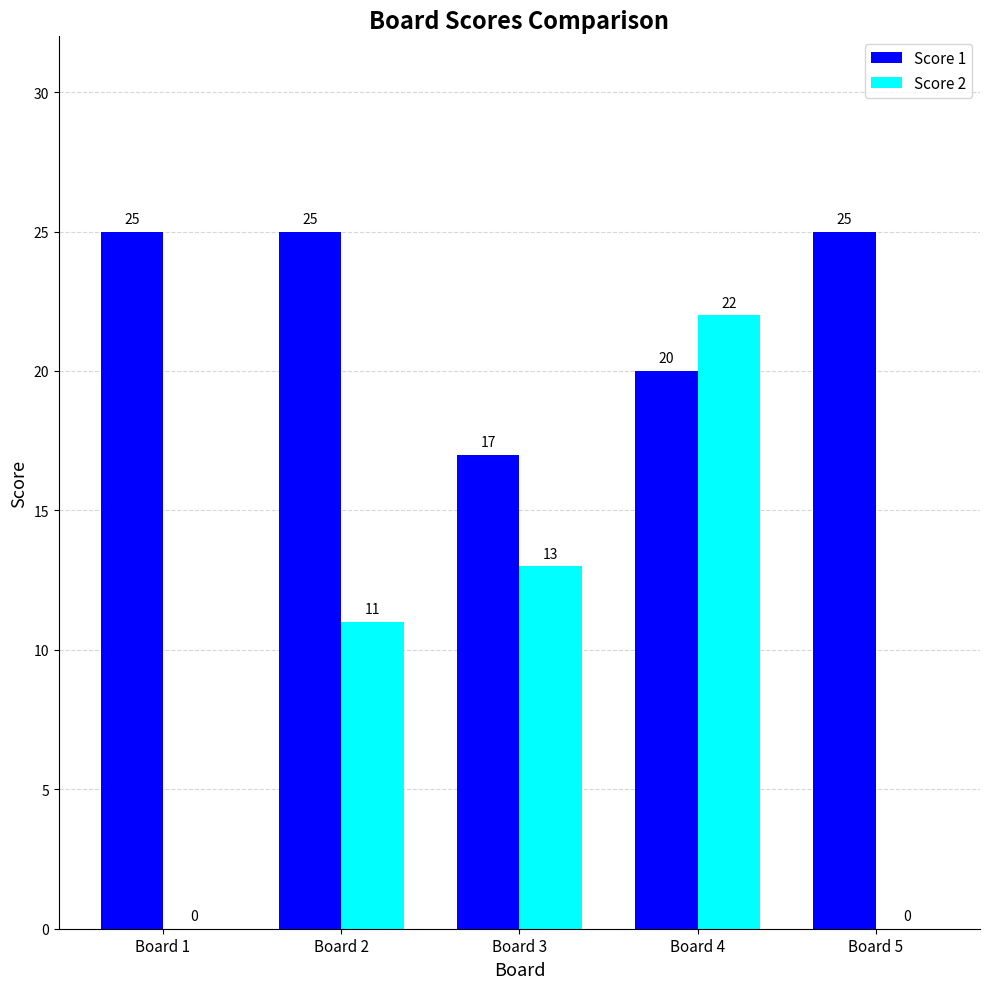

What is the sum of the Score 1 values at Board 5 and Board 1?

50